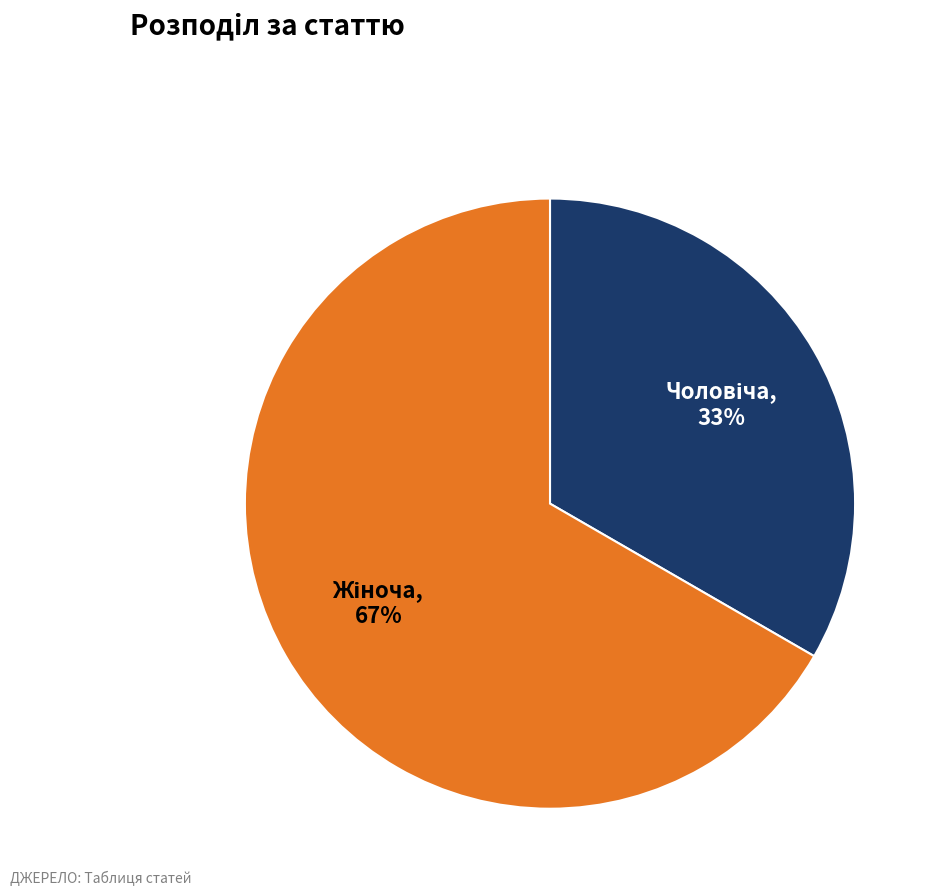

To the nearest percent, what is the average slice percentage?

50%